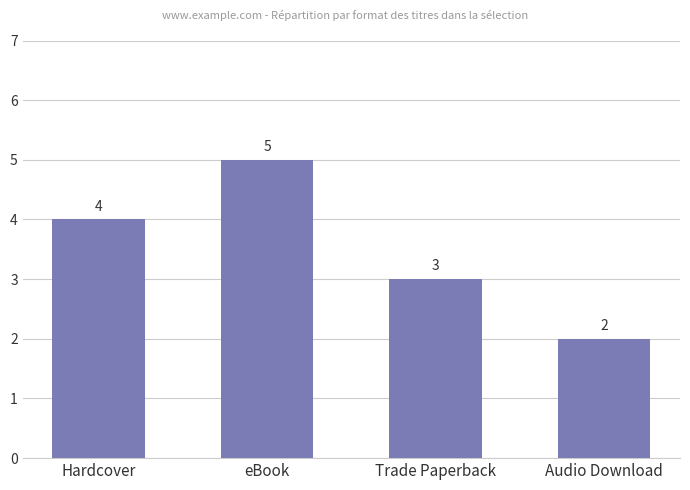

What is the change in value from Hardcover to eBook?

+1